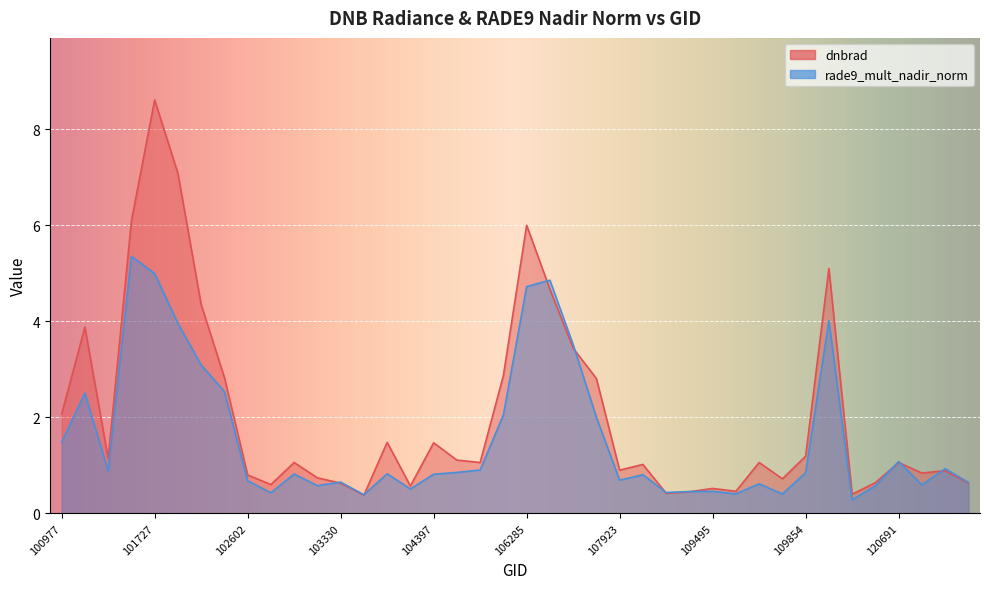

What is the sum of the rade9_mult_nadir_norm values at 106642 and 120691?

4.6